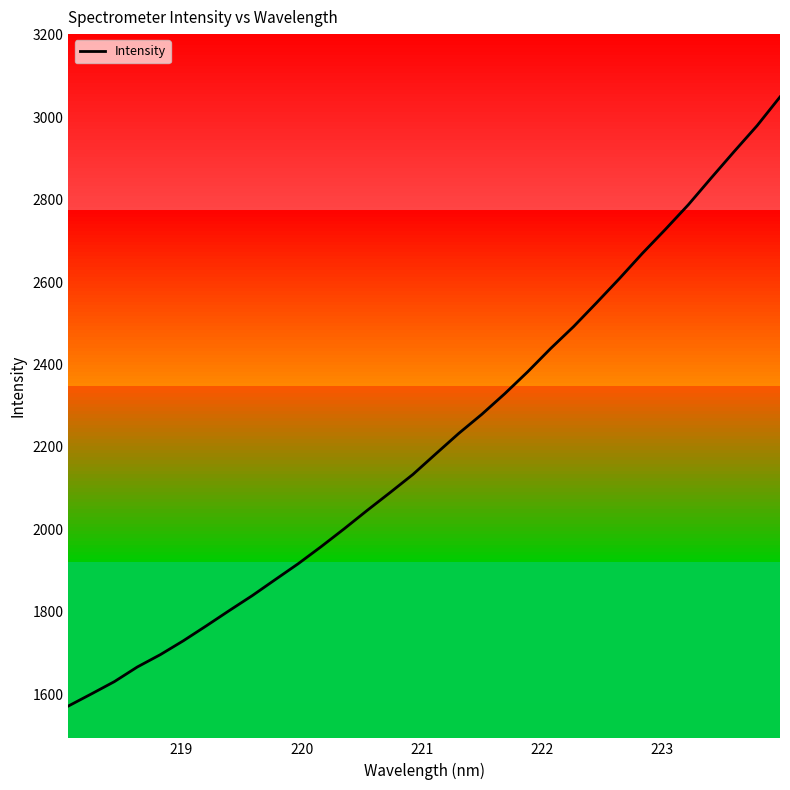

How many lines are shown in the chart?

1